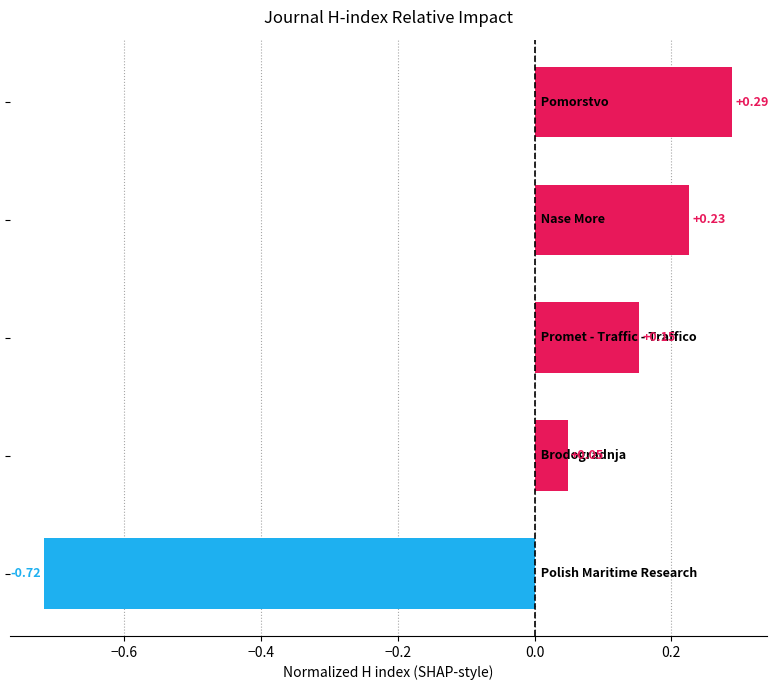

What is the difference between the maximum and minimum values?

1.0